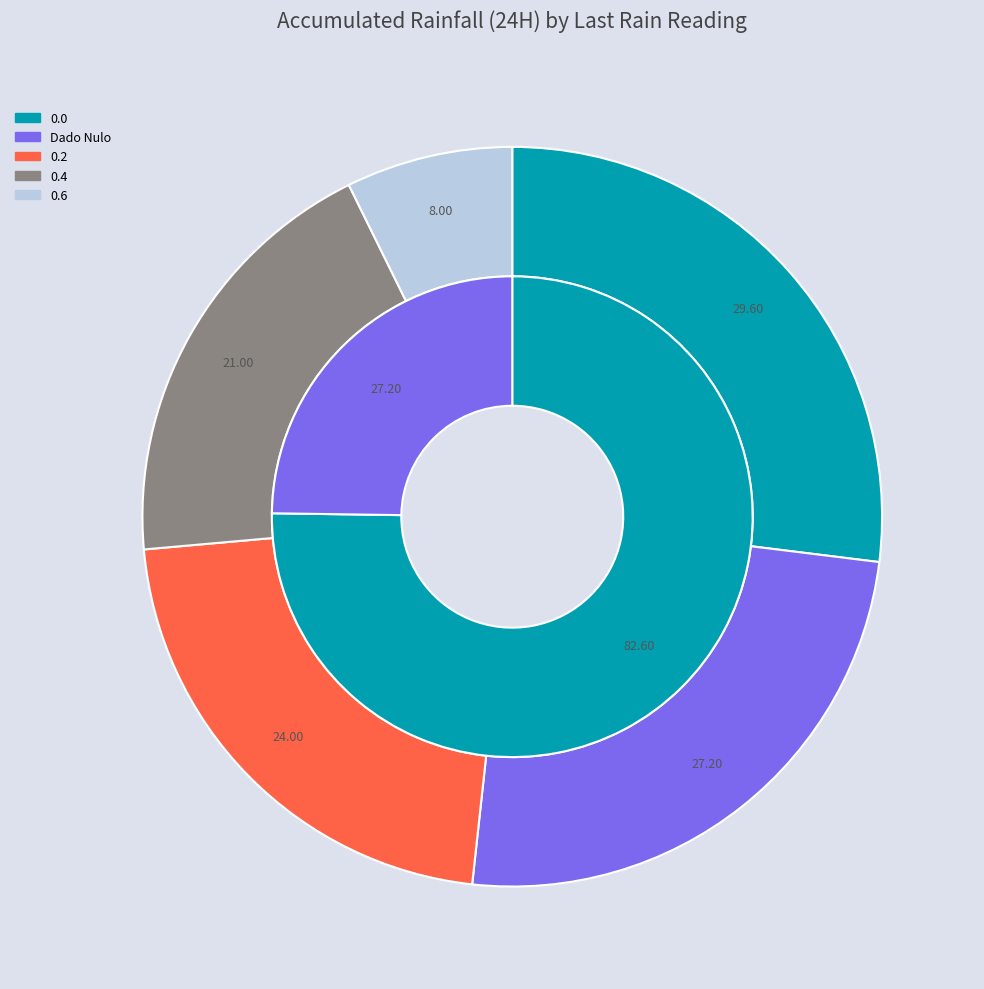

Is it true that 0.2 is 13% of the pie?

False